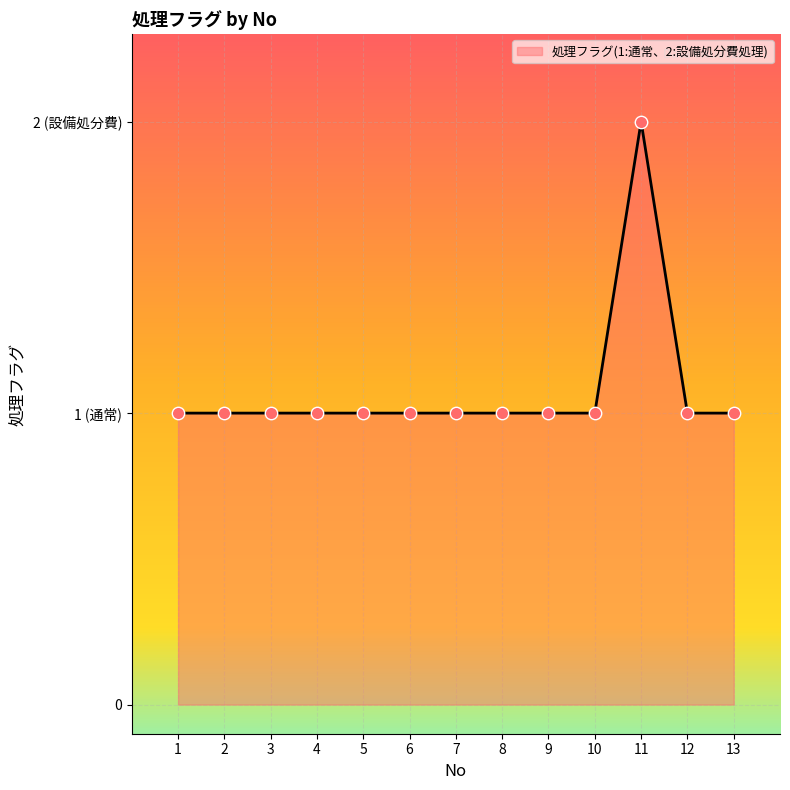

Does the chart have visible grid lines?

Yes